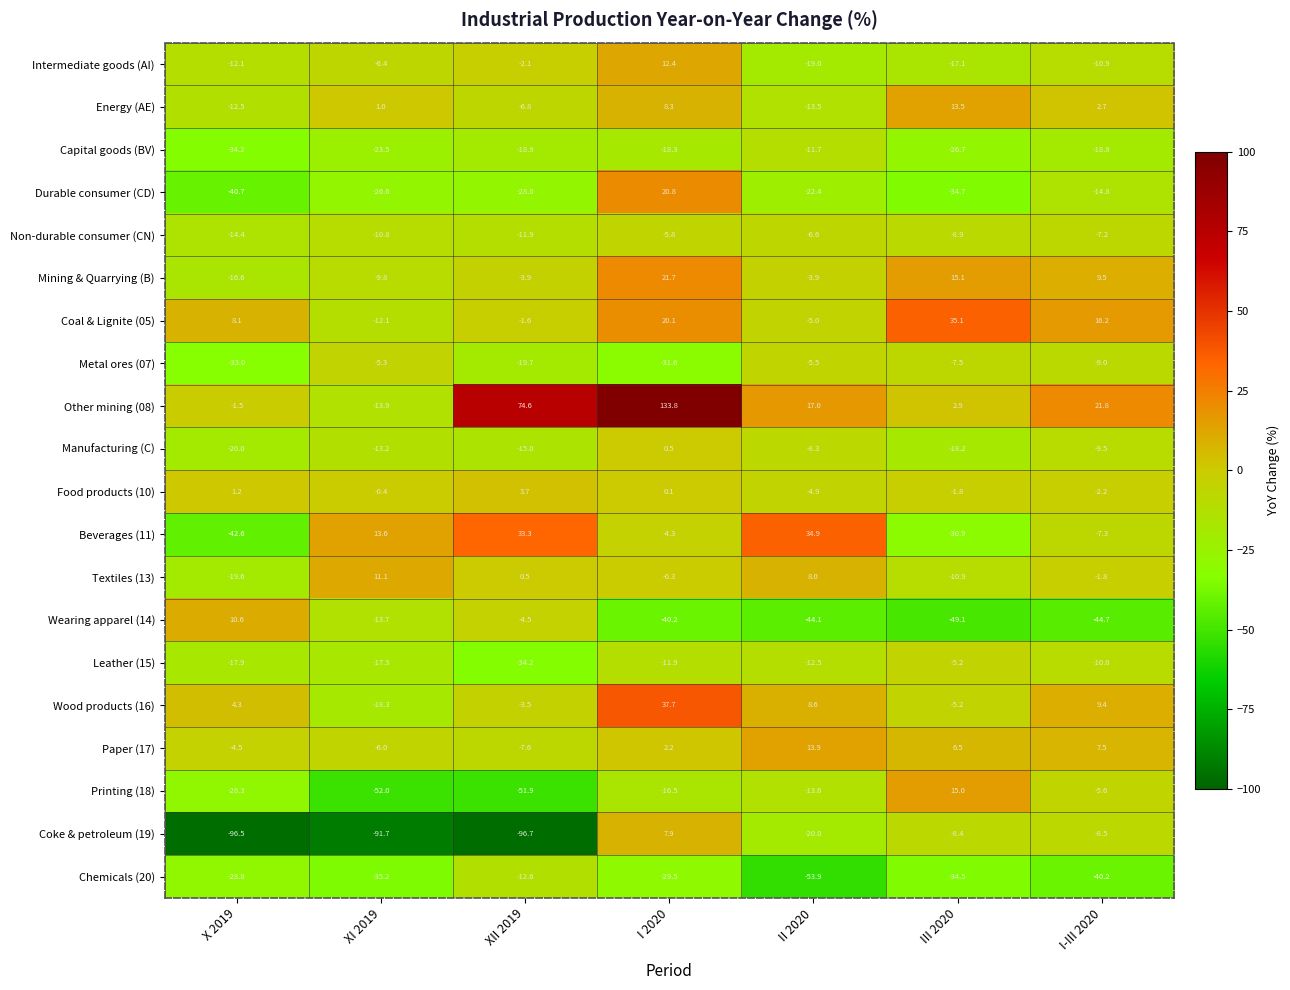

What is the spread (max minus min) of values at XII 2019?

171.3